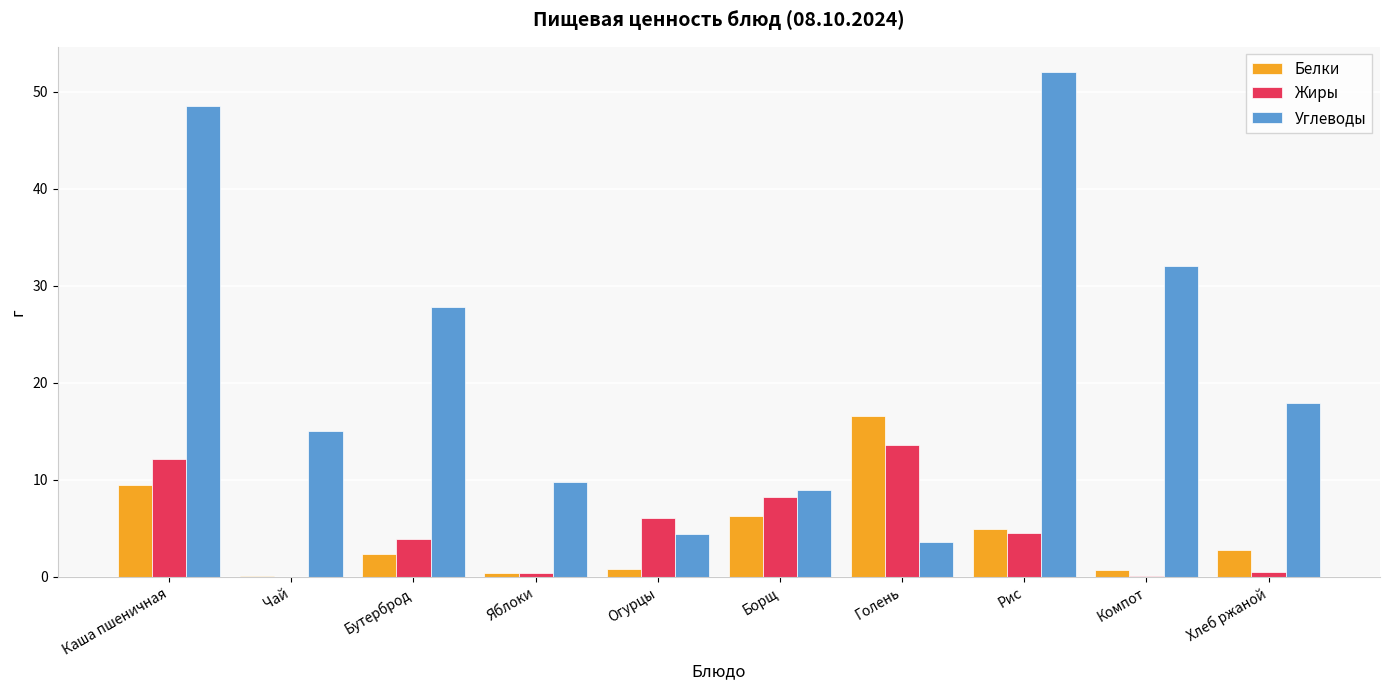

Does the chart contain stacked bars?

No